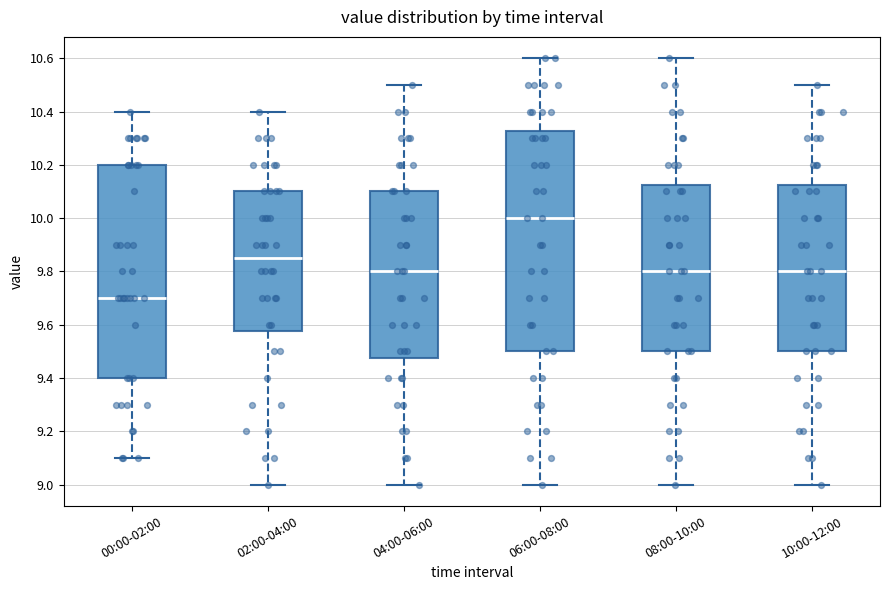

Which box is the tallest, from its lower edge to its upper edge?

06:00-08:00